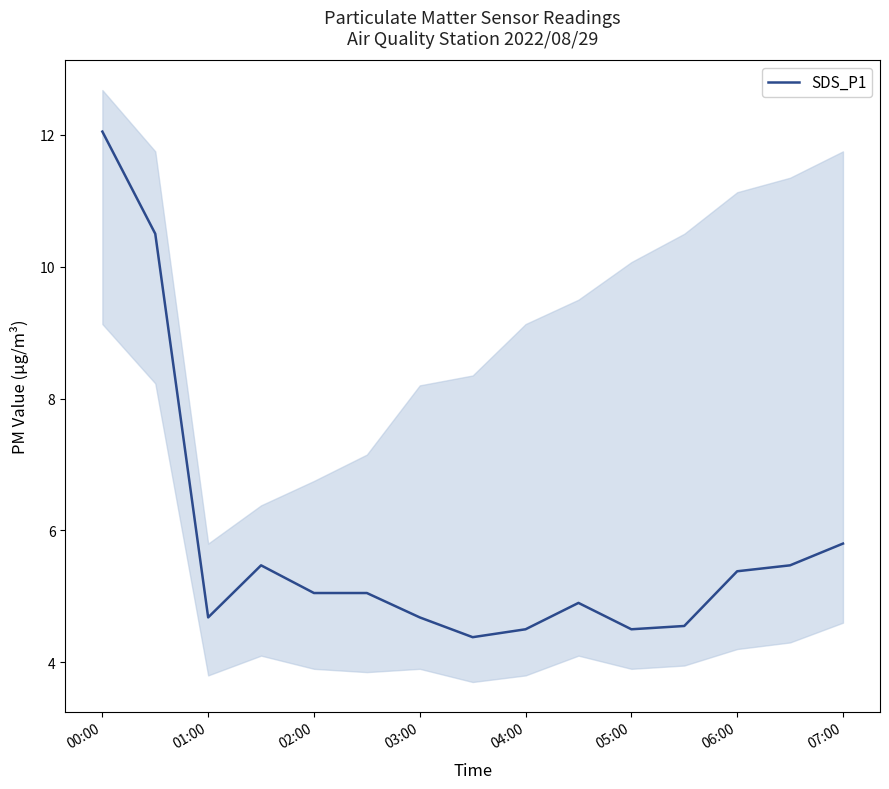

What is the maximum value for SDS_P1?

12.1